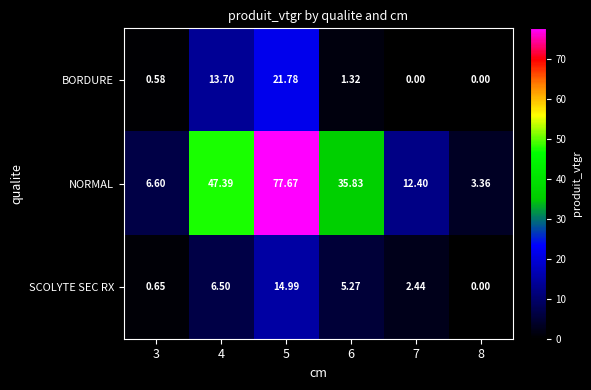

List the series in order of their peak value, lowest first.

SCOLYTE SEC RX, BORDURE, NORMAL